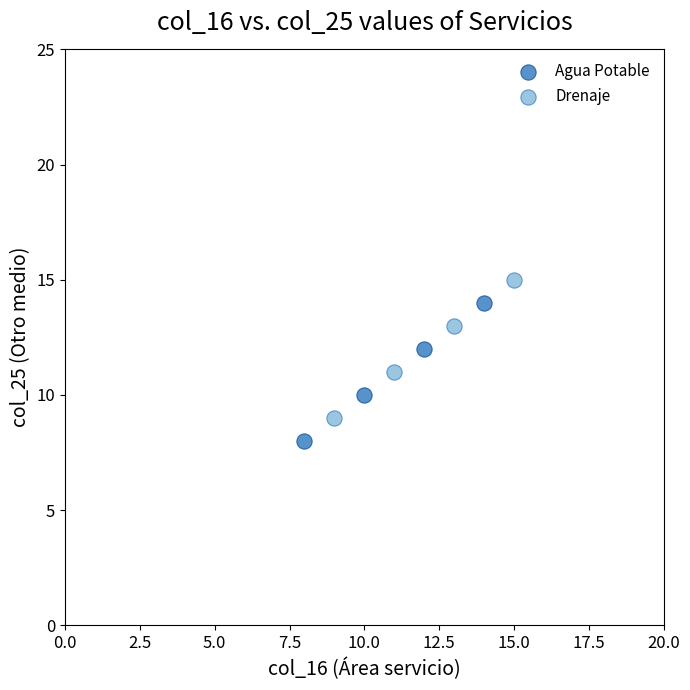

What are all the series names shown in the legend?

Agua Potable, Drenaje